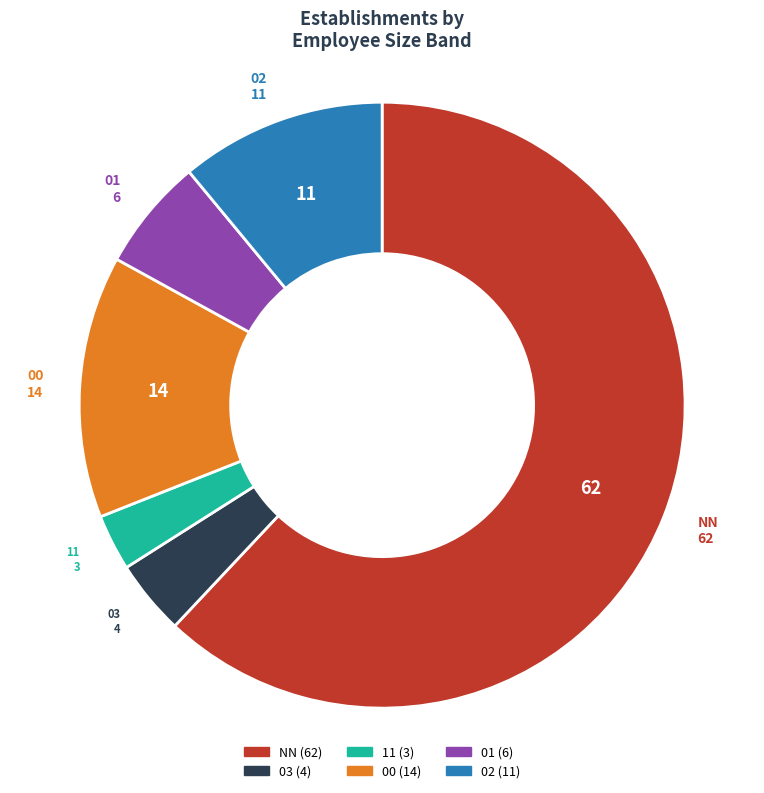

Rank the categories by value from highest to lowest.

NN, 00, 02, 01, 03, 11